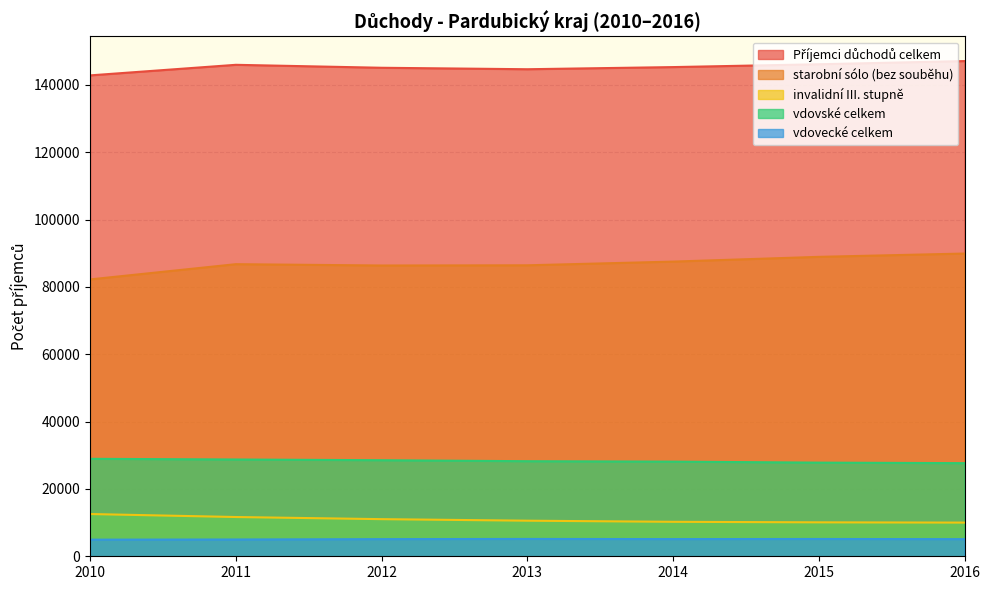

Reading right to left, extract all data points from this chart.

Příjemci důchodů celkem: 2016=147055	2015=146108	2014=145266	2013=144629	2012=145065	2011=145942	2010=142802
starobní sólo (bez souběhu): 2016=89896	2015=88914	2014=87504	2013=86407	2012=86346	2011=86739	2010=82215
invalidní III. stupně: 2016=10001	2015=10079	2014=10235	2013=10568	2012=11026	2011=11659	2010=12546
vdovské celkem: 2016=27655	2015=27811	2014=28105	2013=28232	2012=28525	2011=28741	2010=28942
vdovecké celkem: 2016=5087	2015=5134	2014=5104	2013=5146	2012=5093	2011=4988	2010=4938